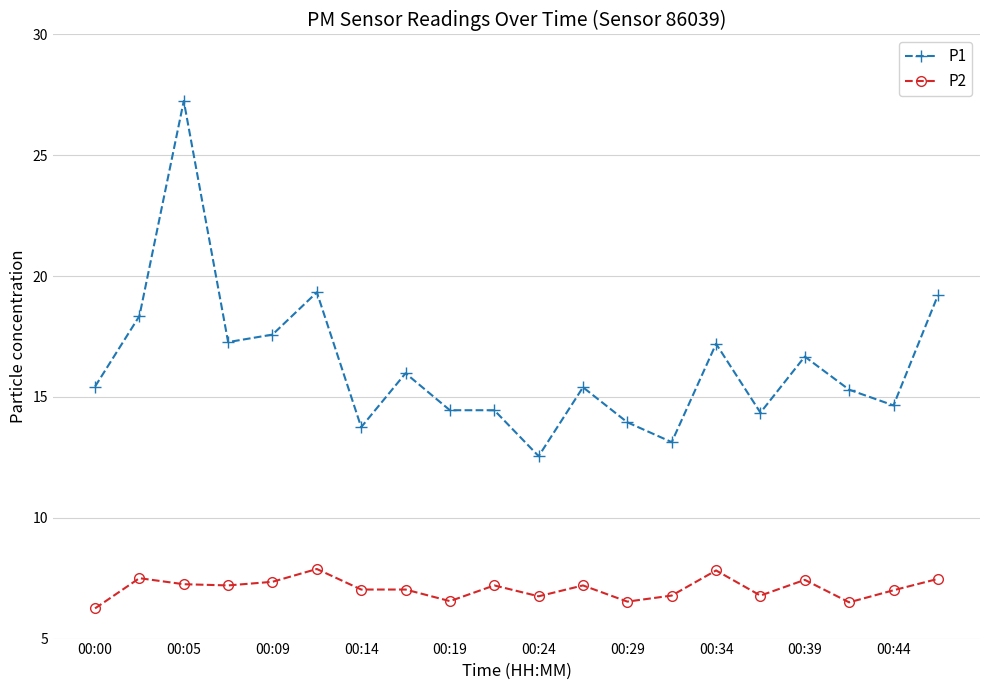

True or false: P2 has more than 1 interior local peaks.

True